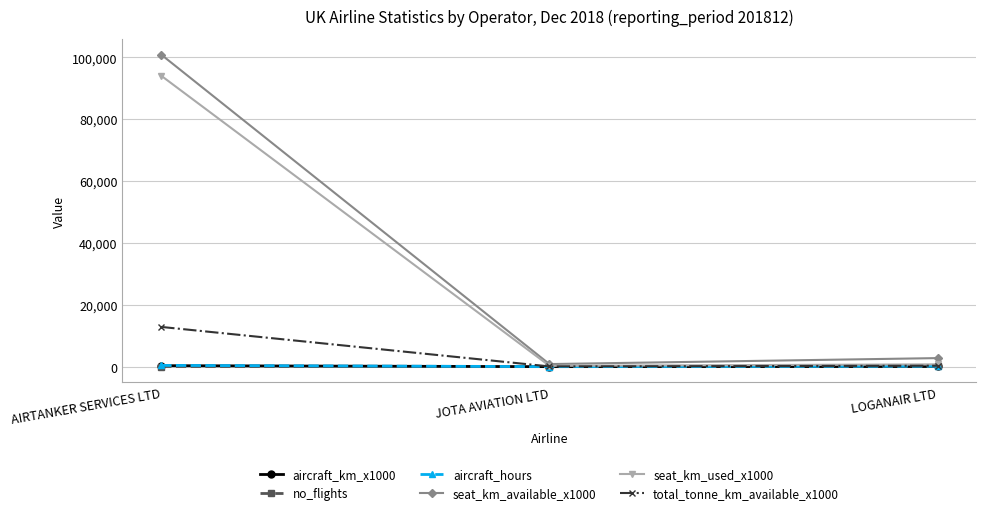

At which category is the sum across all series the highest?

AIRTANKER SERVICES LTD